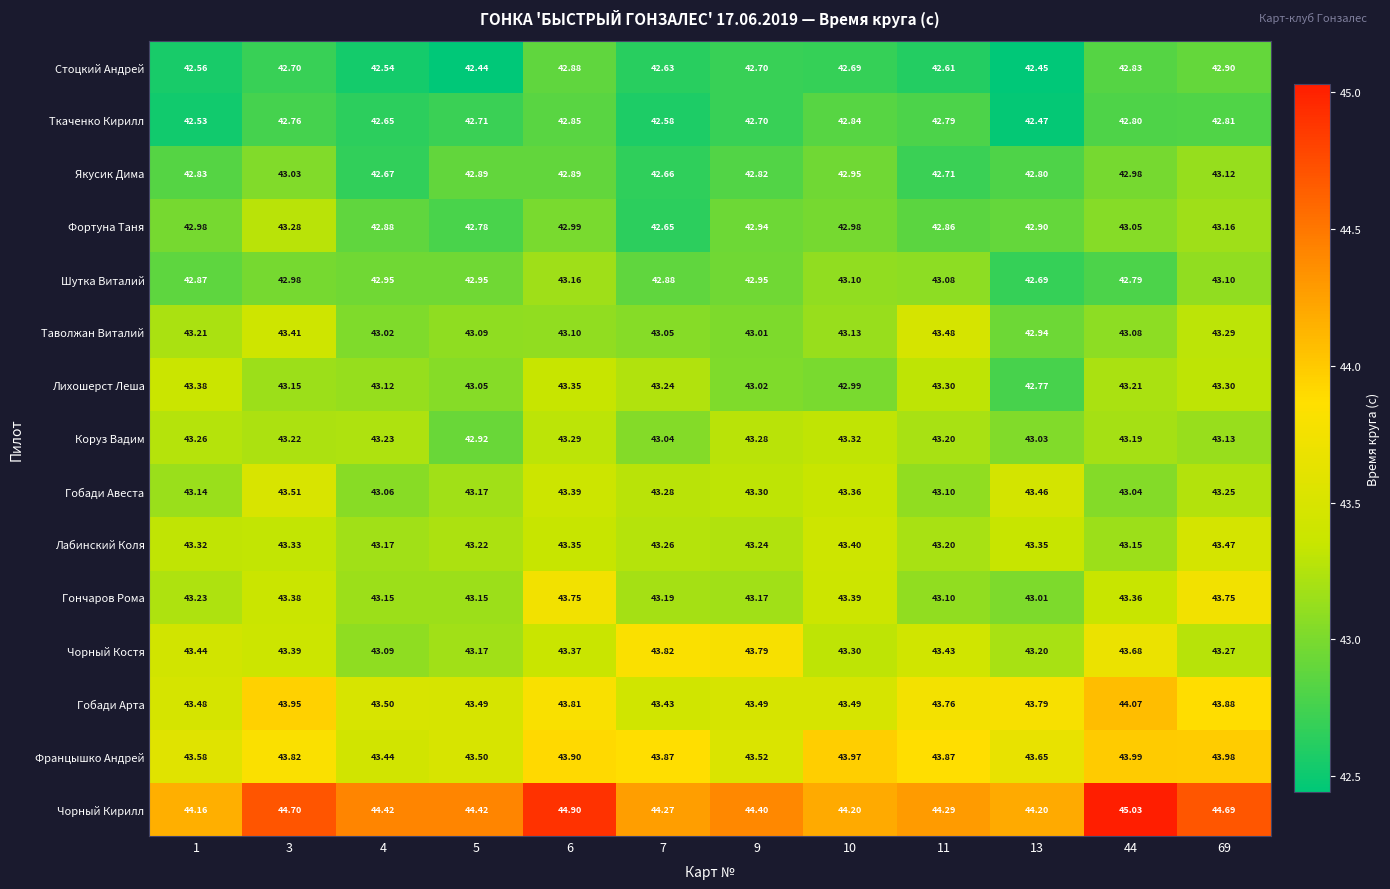

Which series changed the most between 3 and 11?

Фортуна Таня